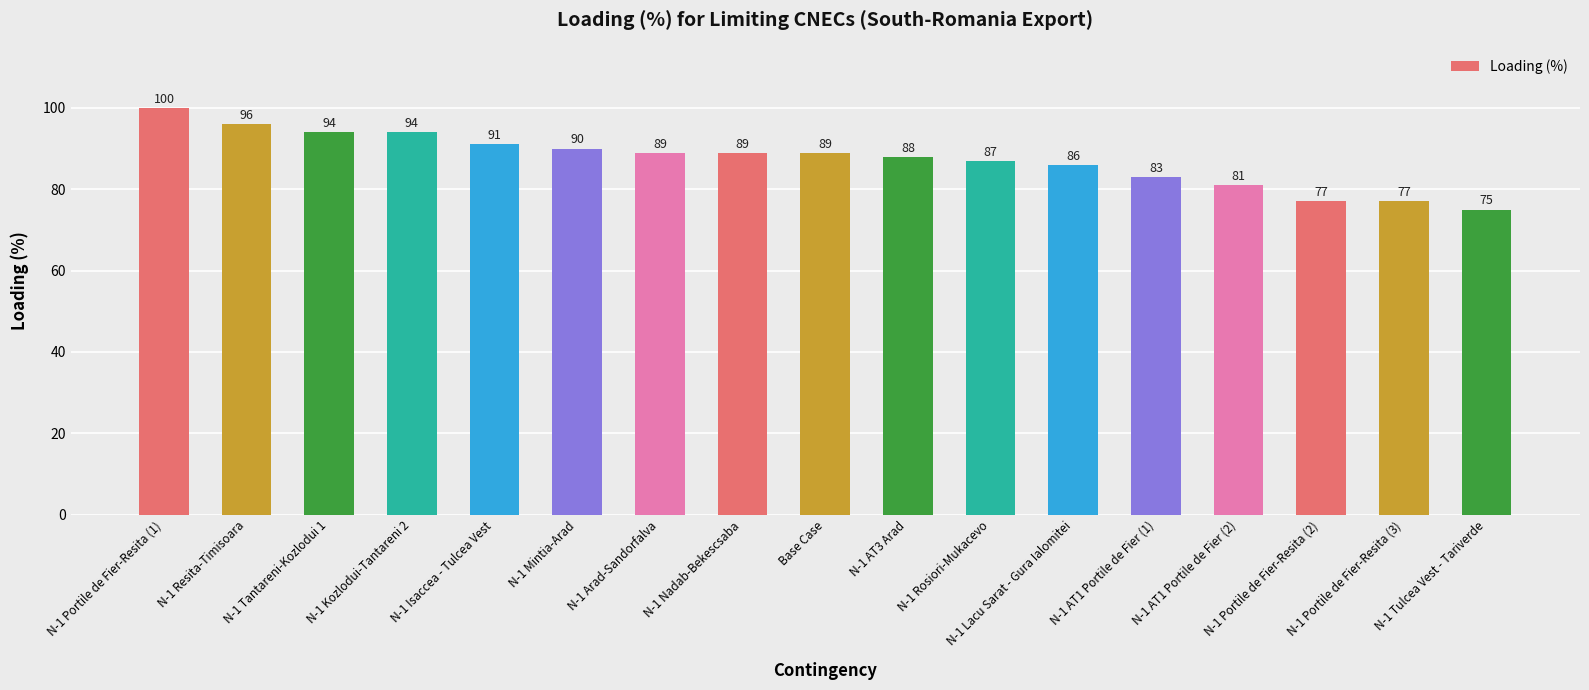

What is the difference between the maximum and second lowest values?

23